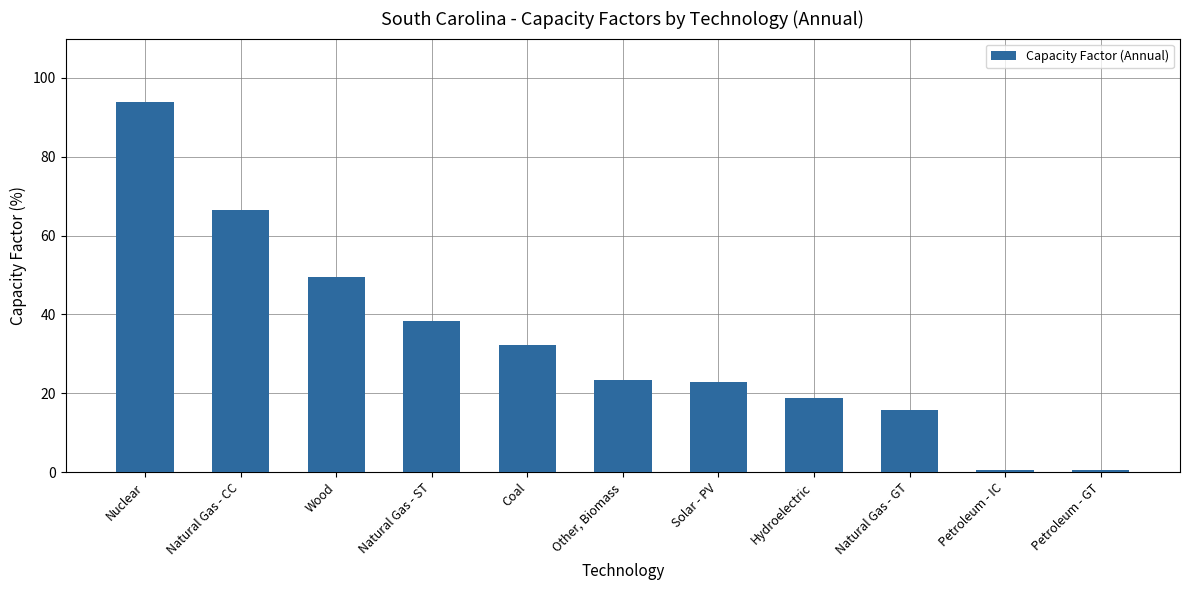

What is the value of the 2nd bar from the left?

66.4